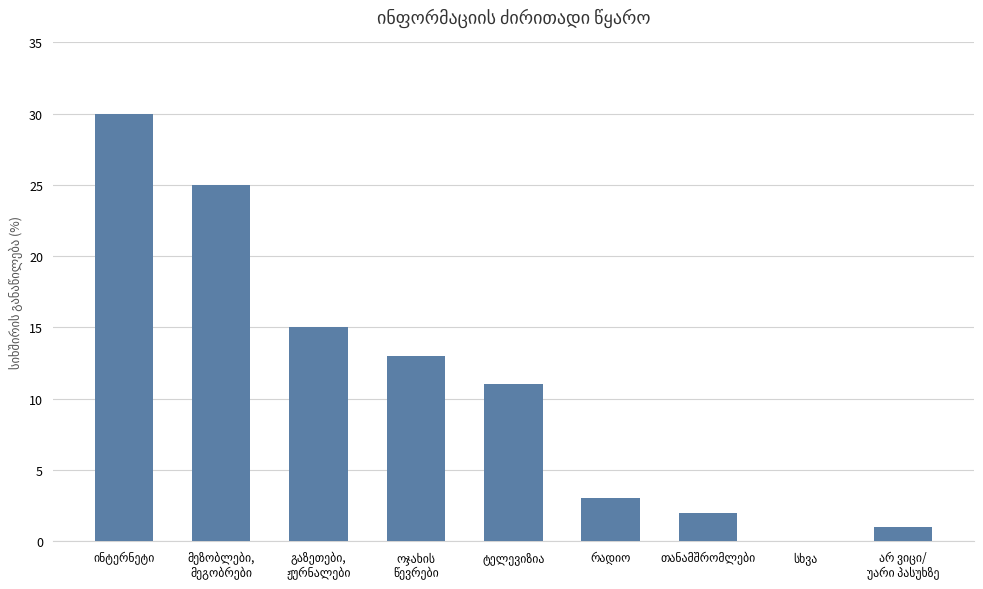

What is the sum of all values?

100